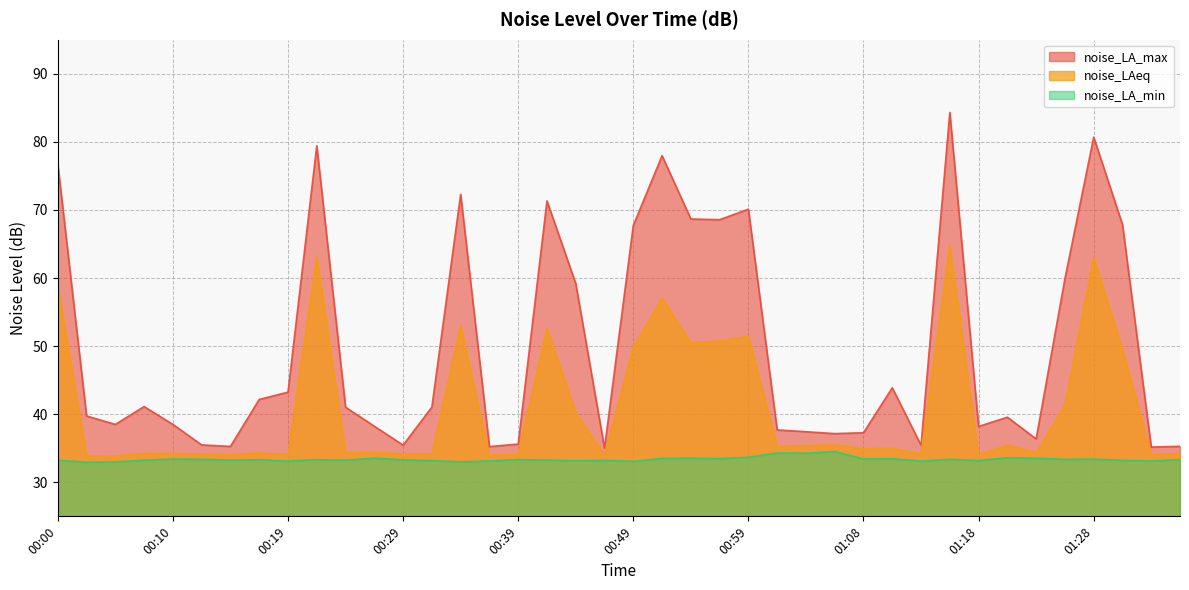

At which category does noise_LAeq reach its first local valley?

00:05